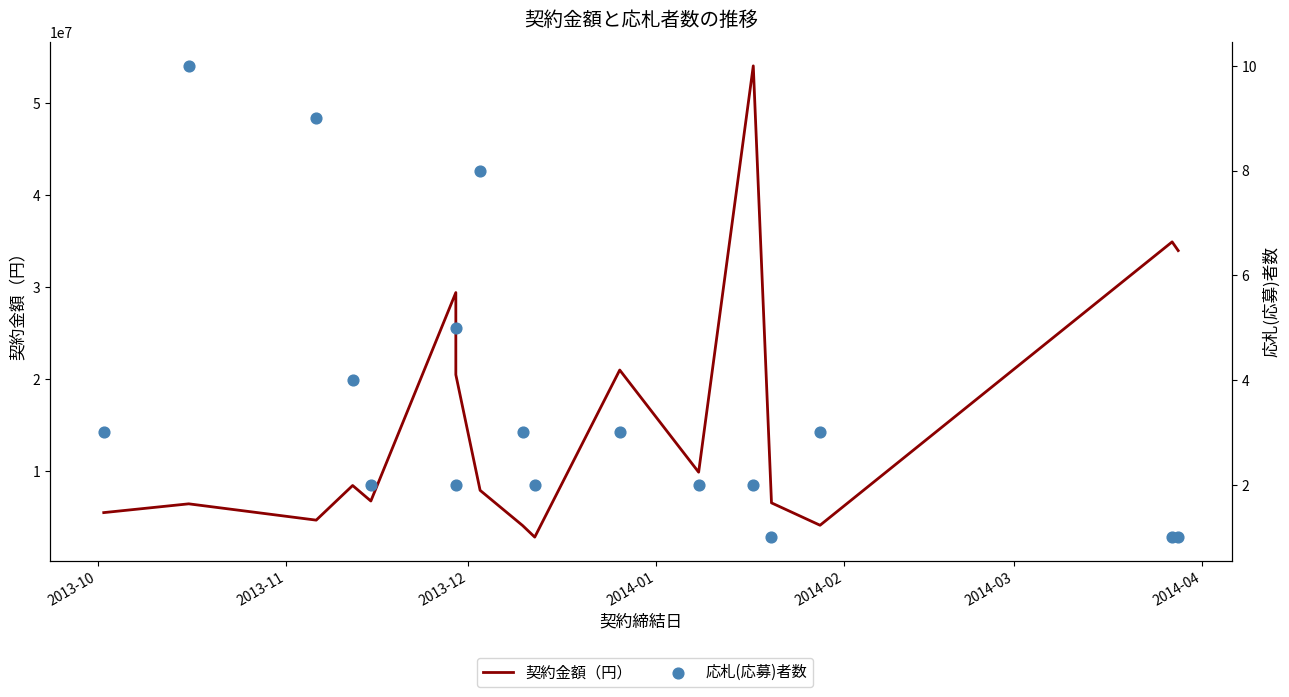

What is the total value across all series at 2014-04?

20460305